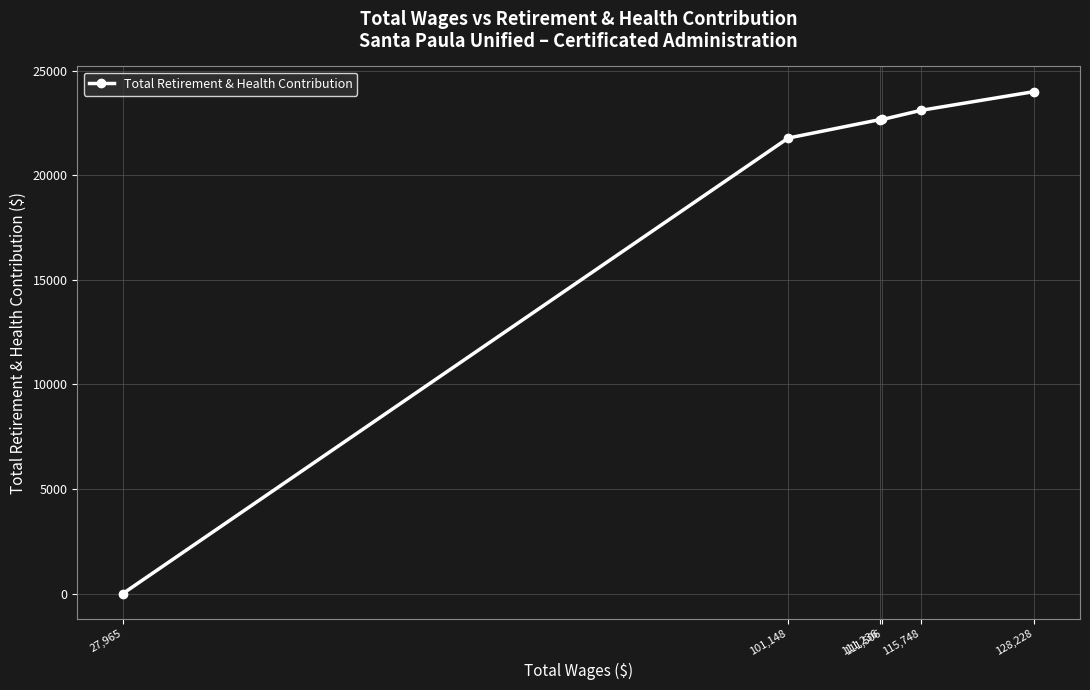

What is the maximum value shown in the chart?

24002